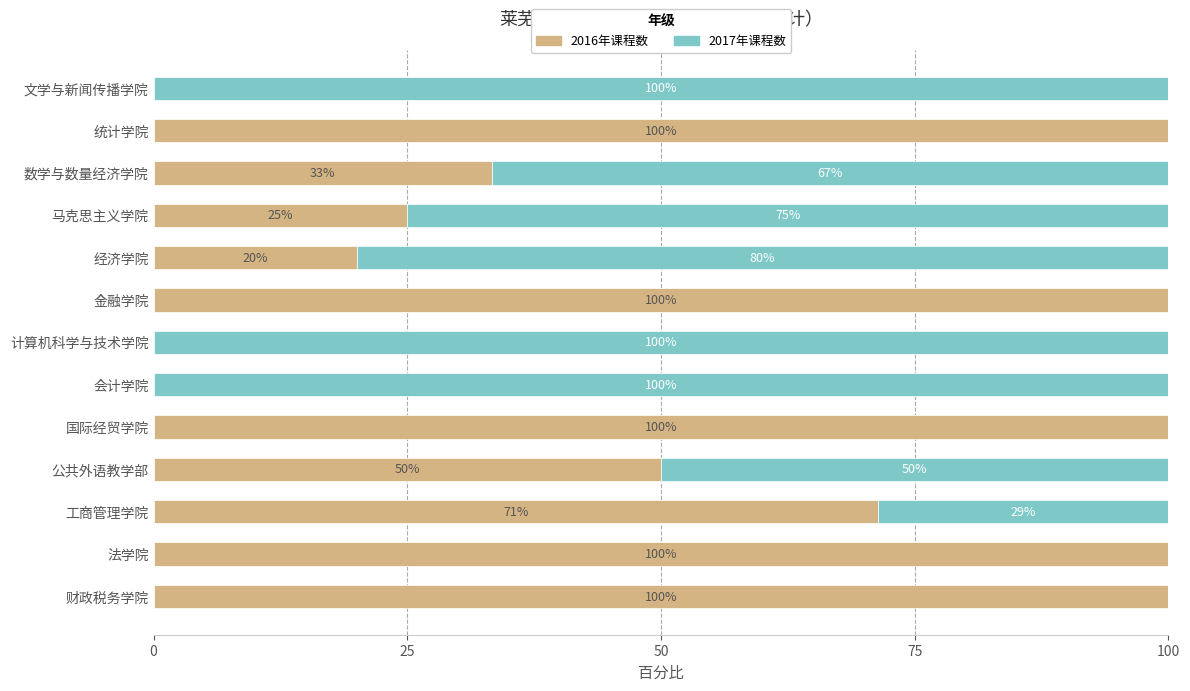

Is it true that 2016年课程数 equals 20.0 at 经济学院?

True